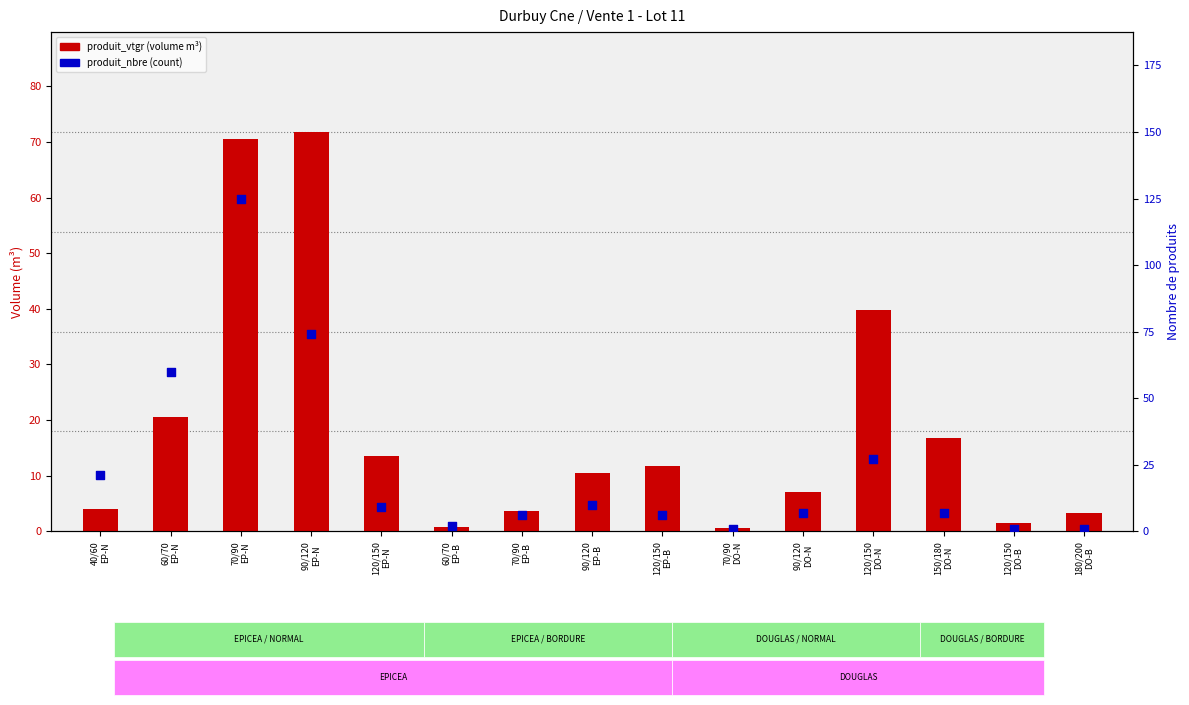

Which series has the largest total across all categories?

produit_nbre